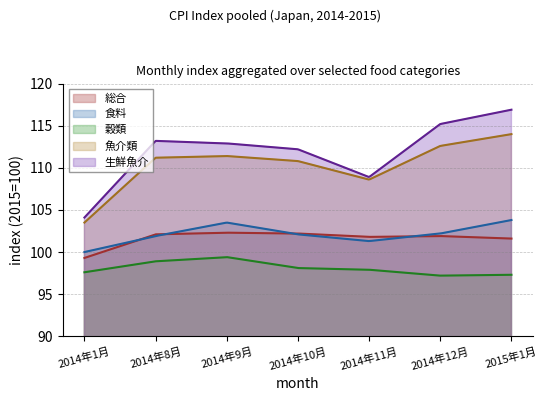

Count the number of categories in the chart.

300